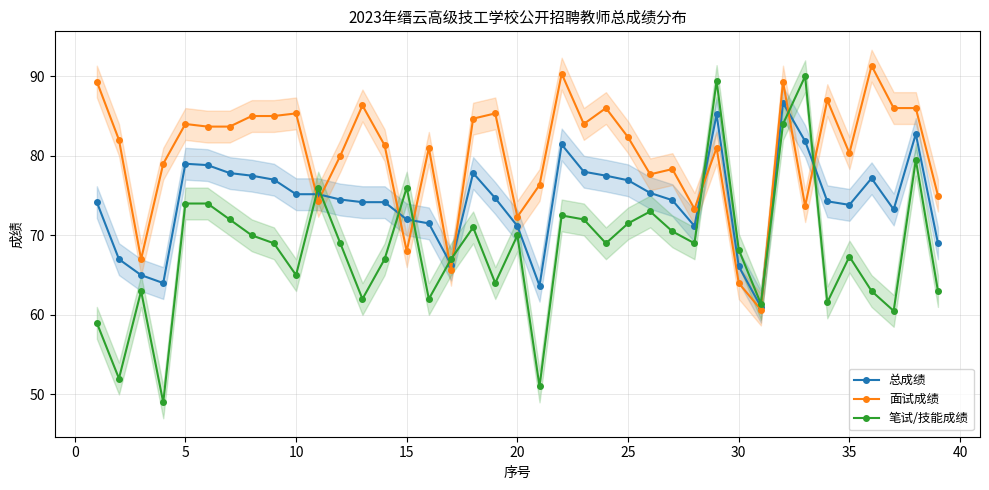

True or false: 面试成绩 has more than 1 interior local peaks.

True